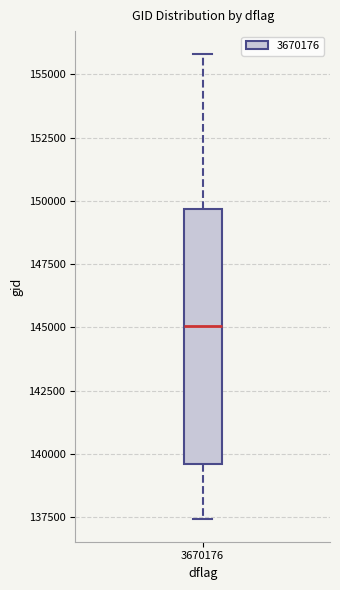

Where does the lower whisker of the box at x = 3670176 end on the y-axis? The values are not printed on the chart, so give them approximately, as read against the axis.

137500